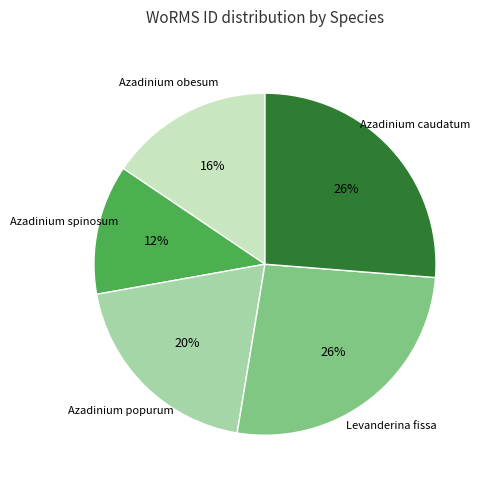

What is the smallest slice in the pie chart?

Azadinium spinosum